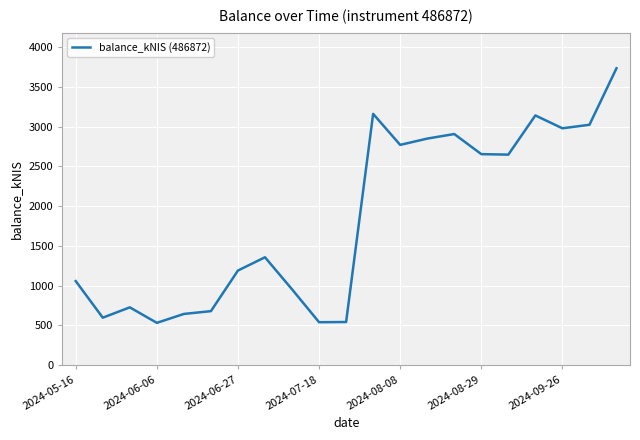

How many values exceed 1356?

11